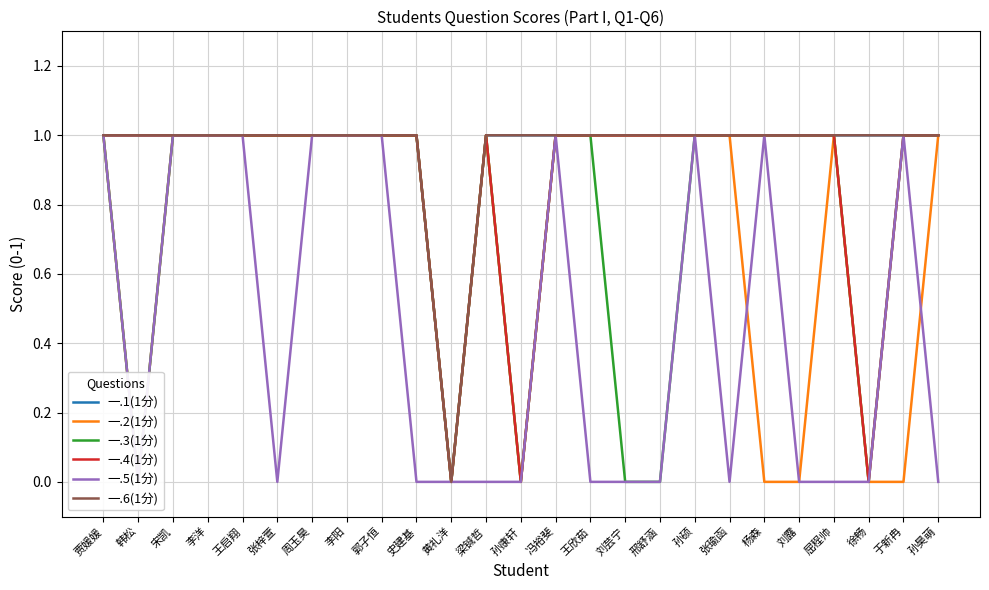

Where is 一.6(1分) nearest to the value 0?

黄礼洋